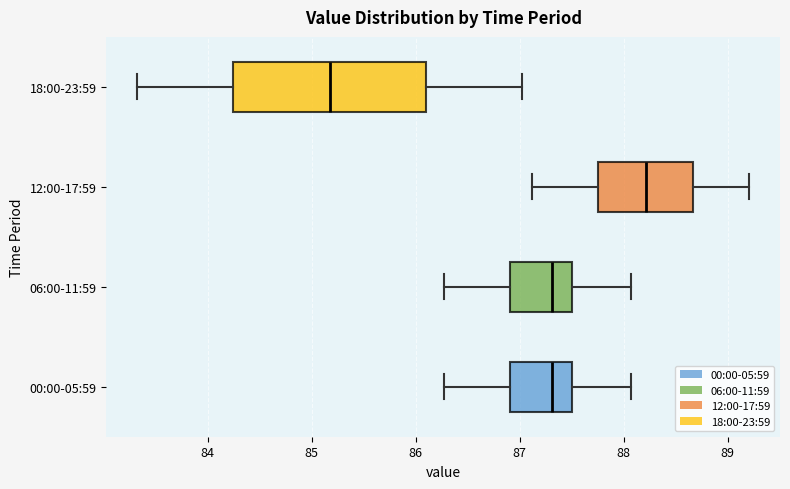

Reading bottom to top, read every box against the x-axis: the position of its median line, the range the box covers, and the ends of its whiskers. The values are not printed on the chart, so give them approximately, as read against the axis.

00:00-05:59: median 87.3, box 86.9 to 87.5, whiskers 86.3 to 88.1
06:00-11:59: median 87.3, box 86.9 to 87.5, whiskers 86.3 to 88.1
12:00-17:59: median 88.2, box 87.8 to 88.7, whiskers 87.1 to 89.2
18:00-23:59: median 85.2, box 84.2 to 86.1, whiskers 83.3 to 87.0